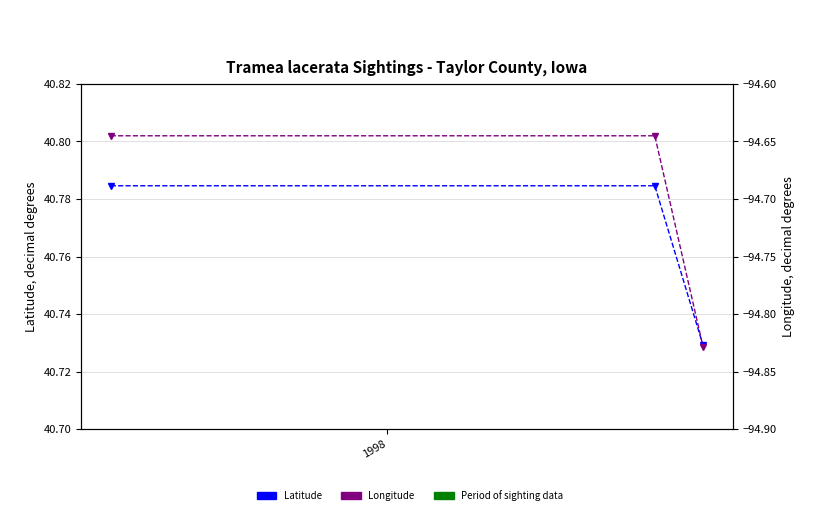

Count the number of data series in this chart.

2